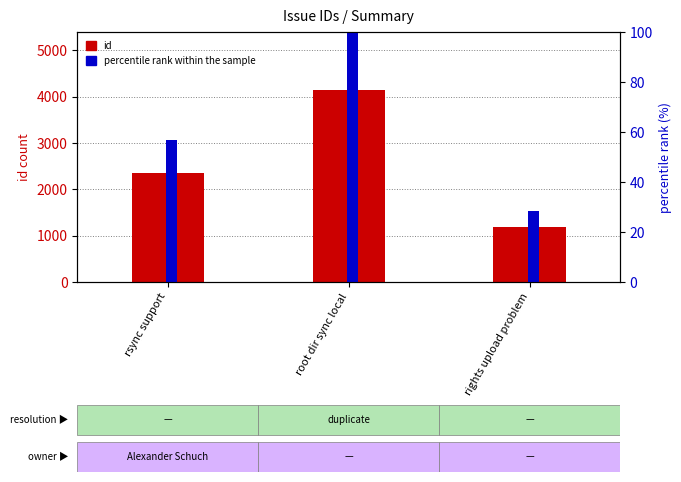

What position from the right is rights upload problem?

1